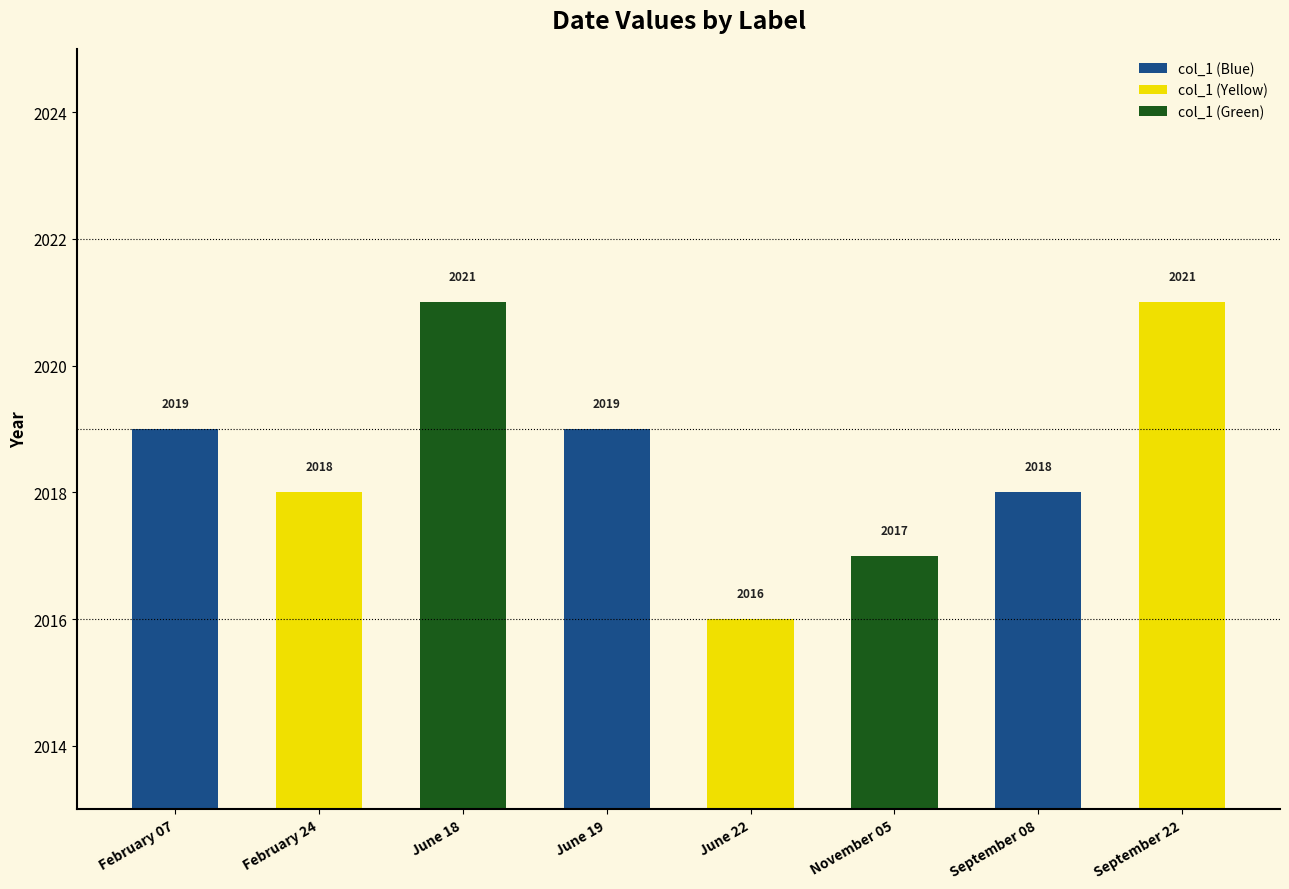

Does the chart contain stacked bars?

No